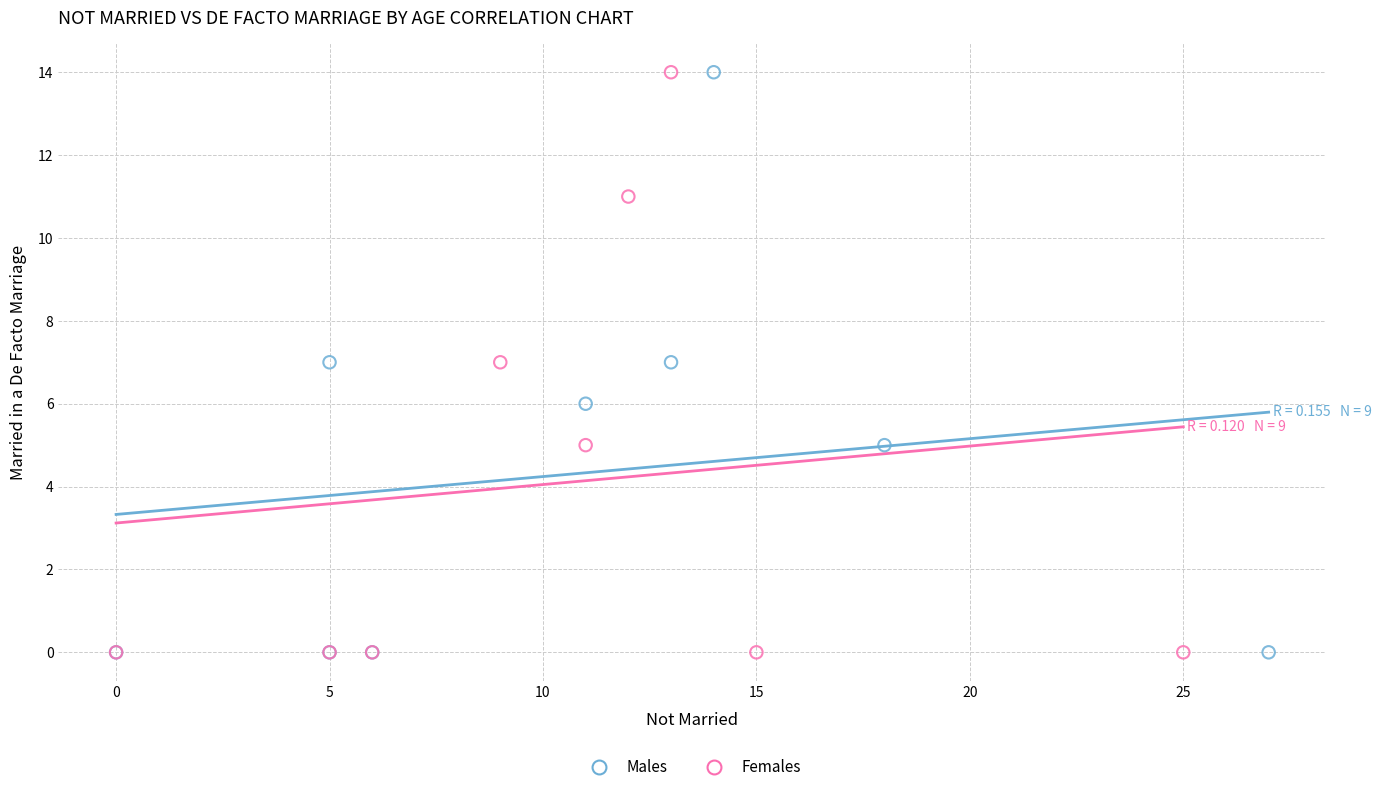

What are all the series names shown in the legend?

Males, Females